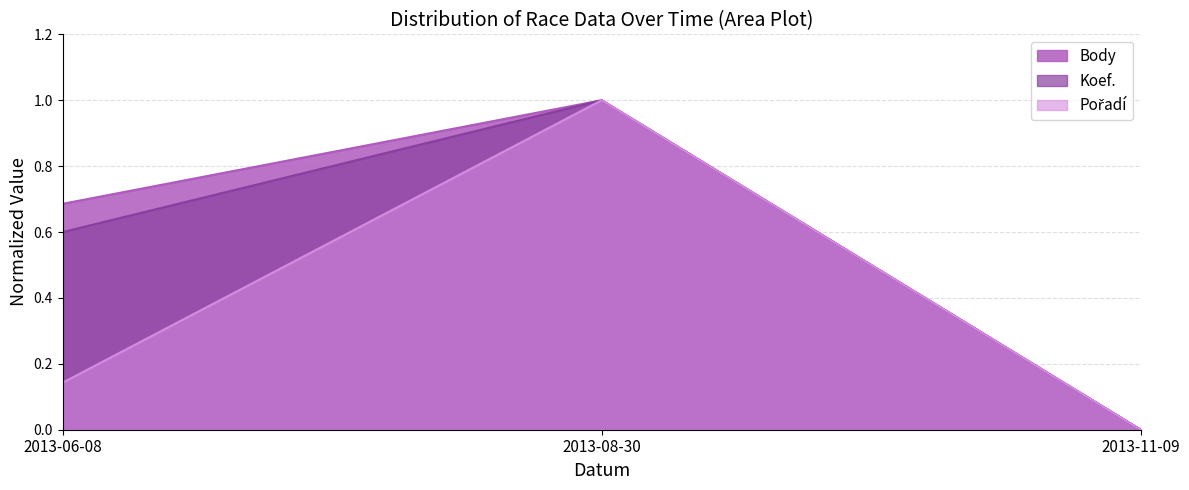

Where is Body nearest to the value 0?

2013-11-09